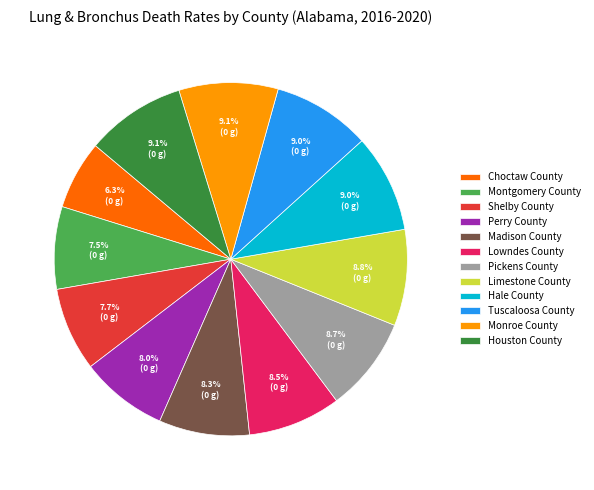

What is the smallest slice in the pie chart?

Choctaw County